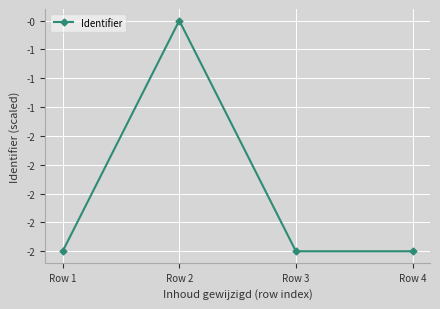

What is the minimum value shown in the chart?

-2.5